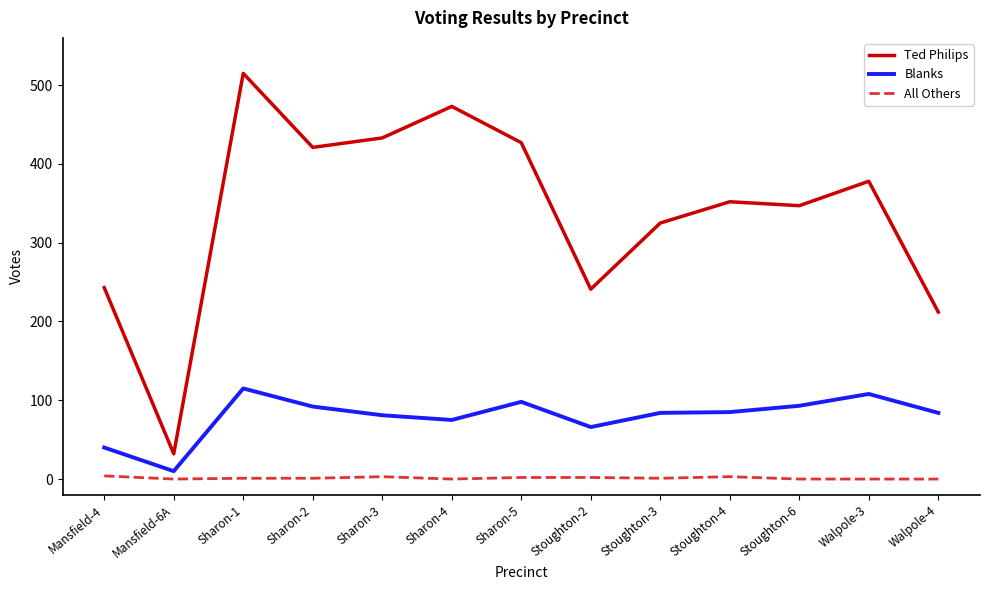

True or false: Ted Philips and Blanks cross at least once.

False